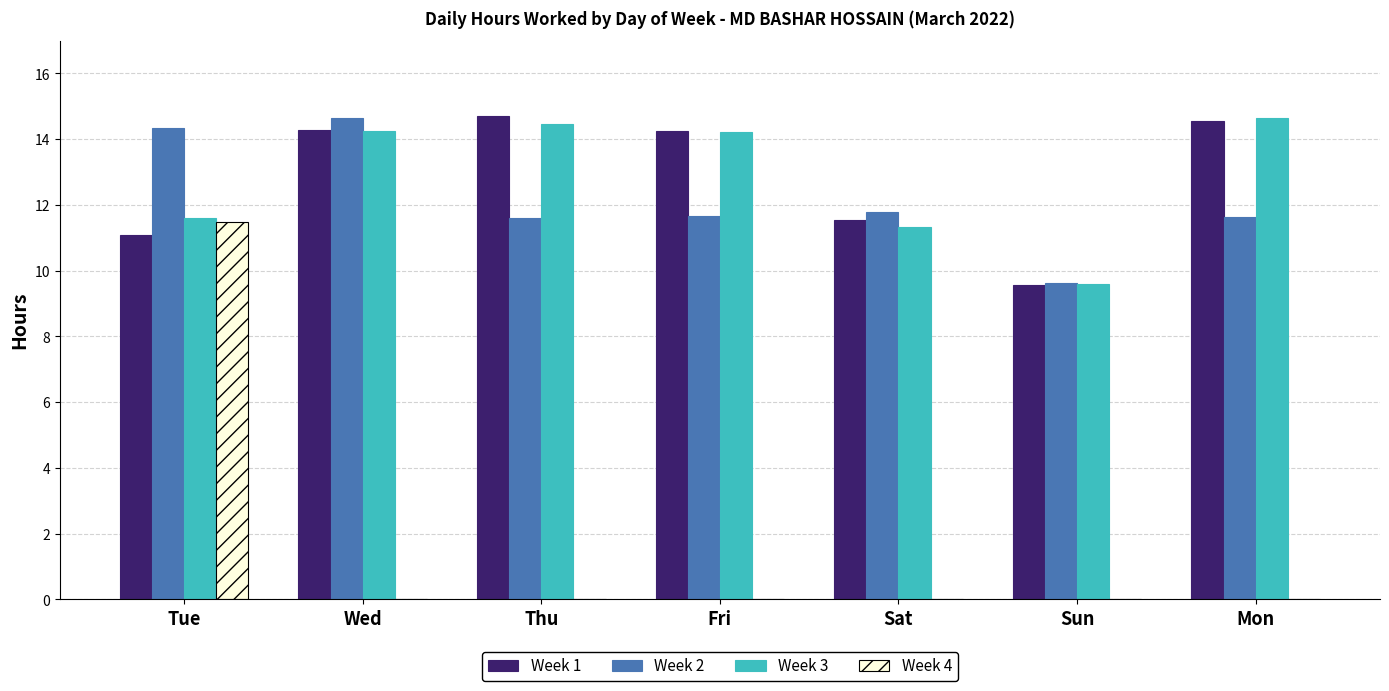

Between Tue and Wed, which series saw the biggest shift?

Week 4